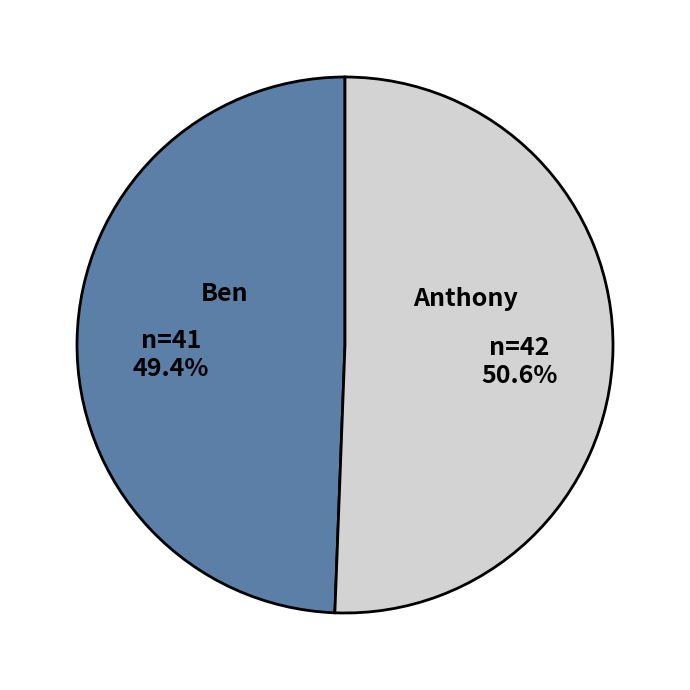

True or false: Anthony accounts for 51% of the total.

True